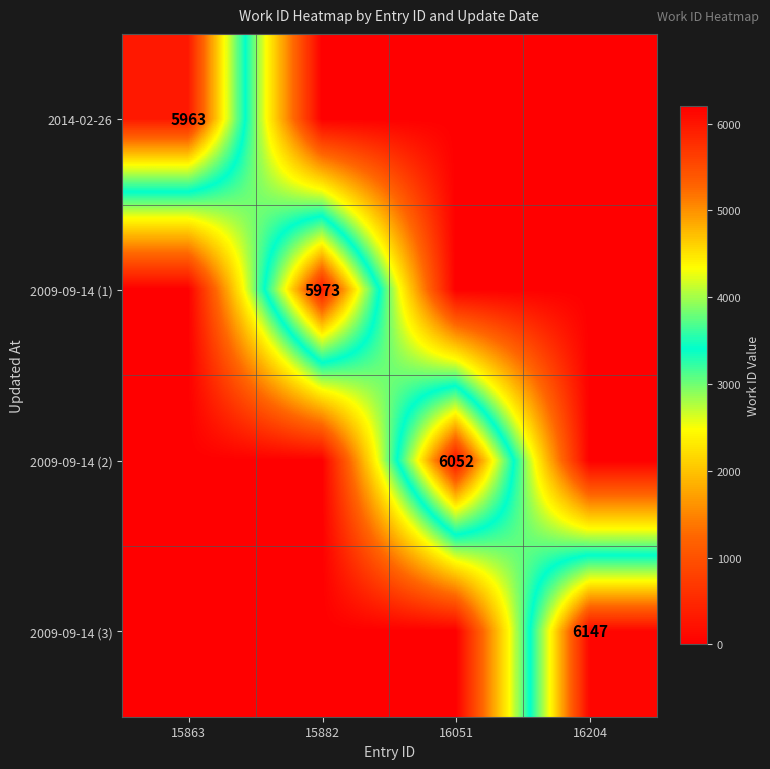

Is it true that 2009-09-14 (1) equals 5973 at 15882?

True